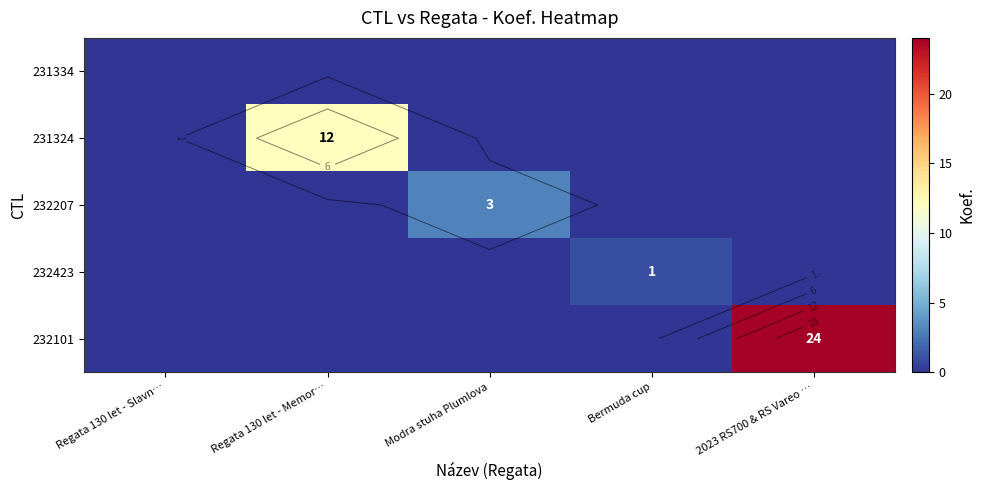

What is the spread (max minus min) of values at Modra stuha Plumlova?

3